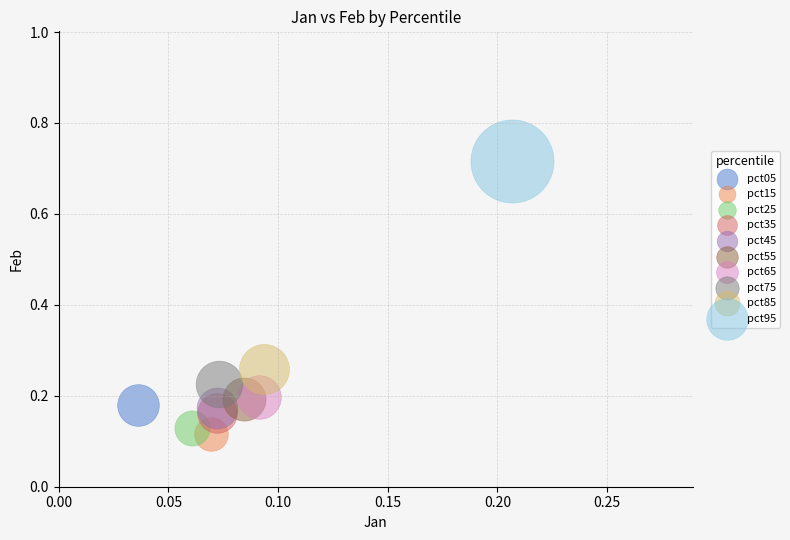

Which series contains the highest Y value?

pct95